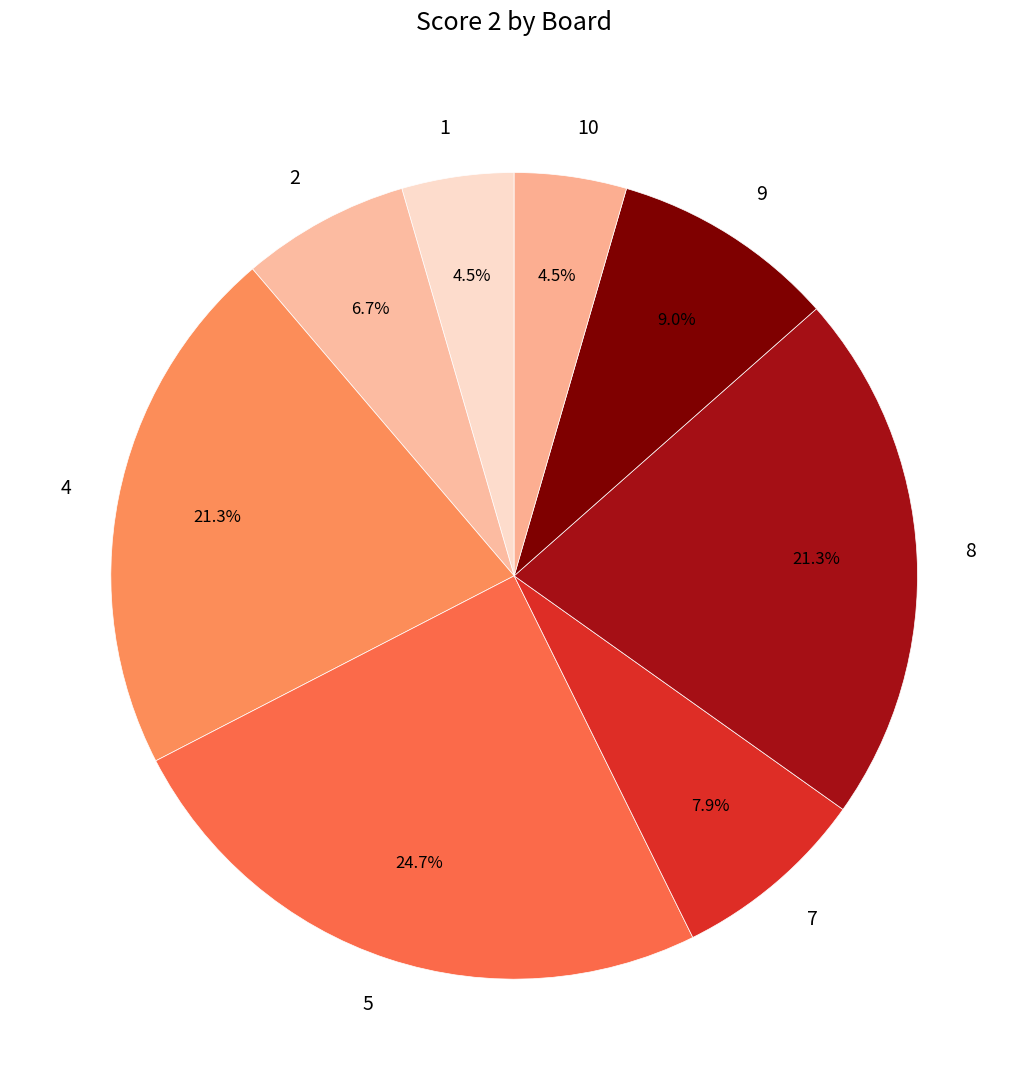

To the nearest percent, what is the difference between the largest and smallest slice percentages?

20%